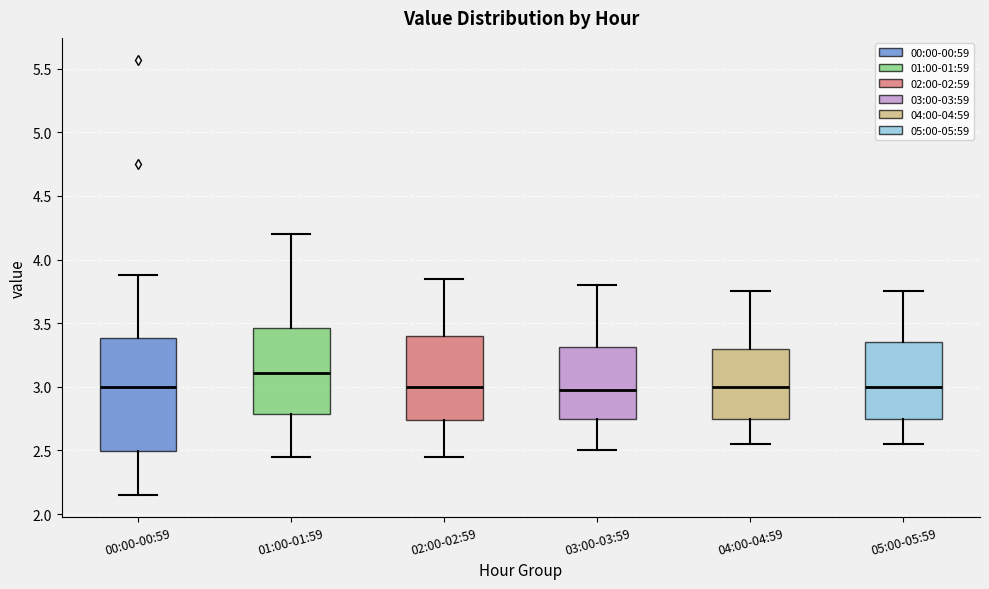

Comparing the boxes themselves (not the whiskers), which one is the tallest?

00:00-00:59